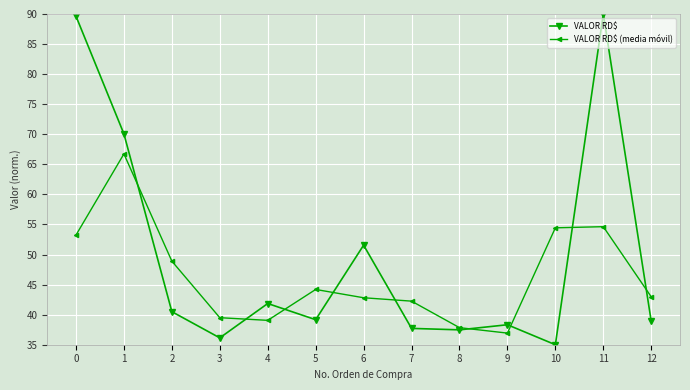

What is the value of the VALOR RD$ (media móvil) point at the 2nd from the left?

66.7